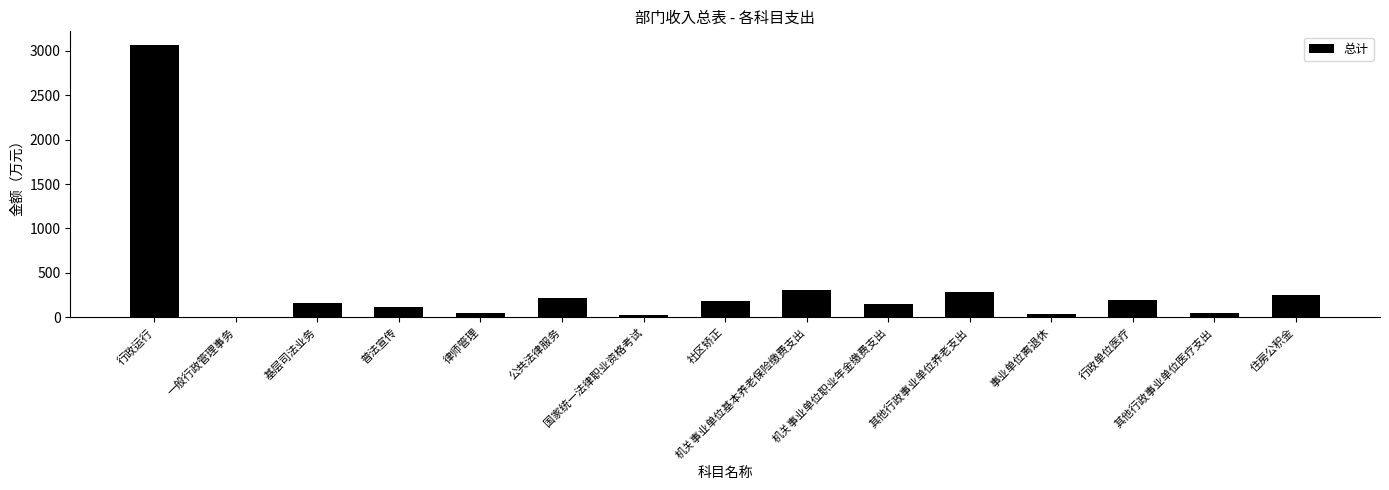

What is the sum of all values?

5094.0